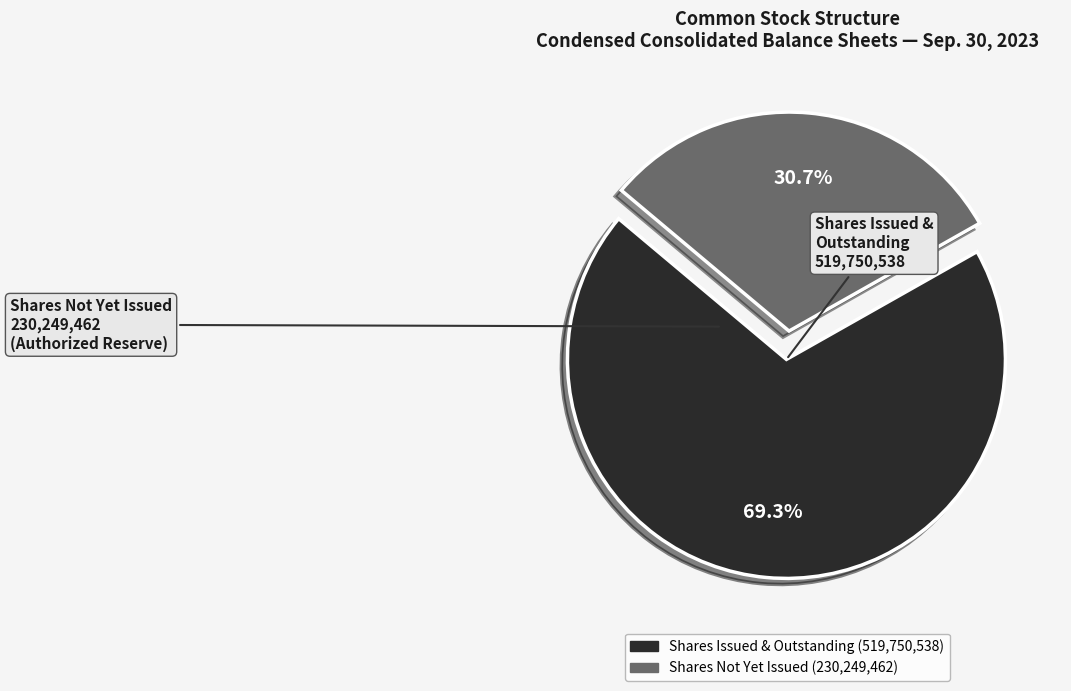

To the nearest percent, what is the difference between the largest and smallest slice percentages?

39%